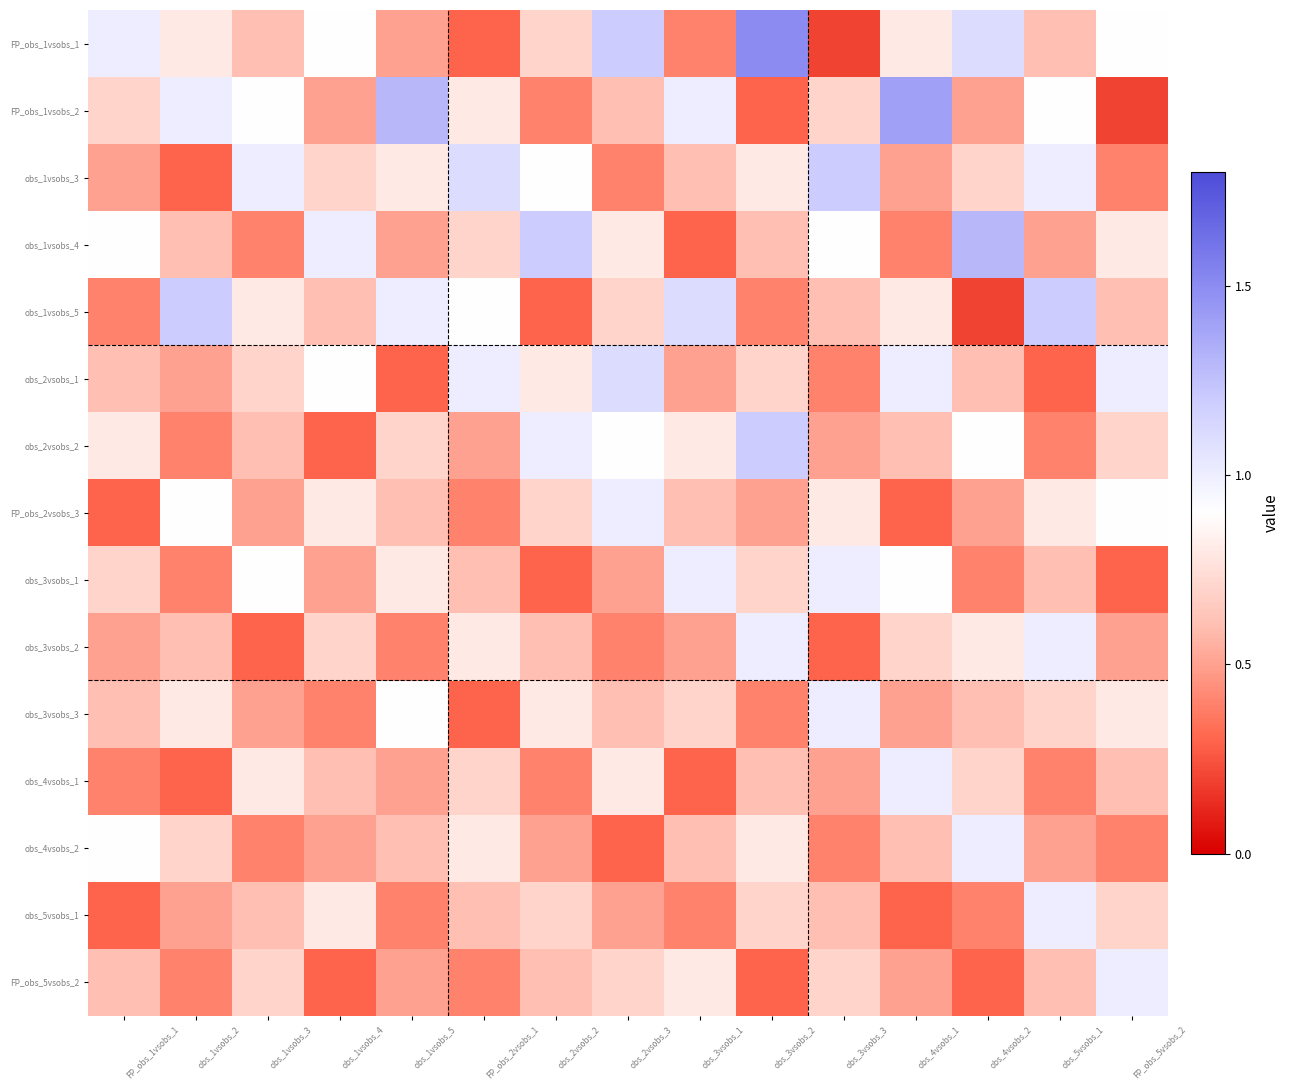

Reading left to right, list all the values displayed in this chart.

FP_obs_1vsobs_1: FP_obs_1vsobs_1=1.0	obs_1vsobs_2=0.8	obs_1vsobs_3=0.6	obs_1vsobs_4=0.9	obs_1vsobs_5=0.5	FP_obs_2vsobs_1=0.3	obs_2vsobs_2=0.7	obs_2vsobs_3=1.2	obs_3vsobs_1=0.4	obs_3vsobs_2=1.5	obs_3vsobs_3=0.2	obs_4vsobs_1=0.8	obs_4vsobs_2=1.1	obs_5vsobs_1=0.6	FP_obs_5vsobs_2=0.9
FP_obs_1vsobs_2: FP_obs_1vsobs_1=0.7	obs_1vsobs_2=1.0	obs_1vsobs_3=0.9	obs_1vsobs_4=0.5	obs_1vsobs_5=1.3	FP_obs_2vsobs_1=0.8	obs_2vsobs_2=0.4	obs_2vsobs_3=0.6	obs_3vsobs_1=1.0	obs_3vsobs_2=0.3	obs_3vsobs_3=0.7	obs_4vsobs_1=1.4	obs_4vsobs_2=0.5	obs_5vsobs_1=0.9	FP_obs_5vsobs_2=0.2
obs_1vsobs_3: FP_obs_1vsobs_1=0.5	obs_1vsobs_2=0.3	obs_1vsobs_3=1.0	obs_1vsobs_4=0.7	obs_1vsobs_5=0.8	FP_obs_2vsobs_1=1.1	obs_2vsobs_2=0.9	obs_2vsobs_3=0.4	obs_3vsobs_1=0.6	obs_3vsobs_2=0.8	obs_3vsobs_3=1.2	obs_4vsobs_1=0.5	obs_4vsobs_2=0.7	obs_5vsobs_1=1.0	FP_obs_5vsobs_2=0.4
obs_1vsobs_4: FP_obs_1vsobs_1=0.9	obs_1vsobs_2=0.6	obs_1vsobs_3=0.4	obs_1vsobs_4=1.0	obs_1vsobs_5=0.5	FP_obs_2vsobs_1=0.7	obs_2vsobs_2=1.2	obs_2vsobs_3=0.8	obs_3vsobs_1=0.3	obs_3vsobs_2=0.6	obs_3vsobs_3=0.9	obs_4vsobs_1=0.4	obs_4vsobs_2=1.3	obs_5vsobs_1=0.5	FP_obs_5vsobs_2=0.8
obs_1vsobs_5: FP_obs_1vsobs_1=0.4	obs_1vsobs_2=1.2	obs_1vsobs_3=0.8	obs_1vsobs_4=0.6	obs_1vsobs_5=1.0	FP_obs_2vsobs_1=0.9	obs_2vsobs_2=0.3	obs_2vsobs_3=0.7	obs_3vsobs_1=1.1	obs_3vsobs_2=0.4	obs_3vsobs_3=0.6	obs_4vsobs_1=0.8	obs_4vsobs_2=0.2	obs_5vsobs_1=1.2	FP_obs_5vsobs_2=0.6
obs_2vsobs_1: FP_obs_1vsobs_1=0.6	obs_1vsobs_2=0.5	obs_1vsobs_3=0.7	obs_1vsobs_4=0.9	obs_1vsobs_5=0.3	FP_obs_2vsobs_1=1.0	obs_2vsobs_2=0.8	obs_2vsobs_3=1.1	obs_3vsobs_1=0.5	obs_3vsobs_2=0.7	obs_3vsobs_3=0.4	obs_4vsobs_1=1.0	obs_4vsobs_2=0.6	obs_5vsobs_1=0.3	FP_obs_5vsobs_2=1.0
obs_2vsobs_2: FP_obs_1vsobs_1=0.8	obs_1vsobs_2=0.4	obs_1vsobs_3=0.6	obs_1vsobs_4=0.3	obs_1vsobs_5=0.7	FP_obs_2vsobs_1=0.5	obs_2vsobs_2=1.0	obs_2vsobs_3=0.9	obs_3vsobs_1=0.8	obs_3vsobs_2=1.2	obs_3vsobs_3=0.5	obs_4vsobs_1=0.6	obs_4vsobs_2=0.9	obs_5vsobs_1=0.4	FP_obs_5vsobs_2=0.7
FP_obs_2vsobs_3: FP_obs_1vsobs_1=0.3	obs_1vsobs_2=0.9	obs_1vsobs_3=0.5	obs_1vsobs_4=0.8	obs_1vsobs_5=0.6	FP_obs_2vsobs_1=0.4	obs_2vsobs_2=0.7	obs_2vsobs_3=1.0	obs_3vsobs_1=0.6	obs_3vsobs_2=0.5	obs_3vsobs_3=0.8	obs_4vsobs_1=0.3	obs_4vsobs_2=0.5	obs_5vsobs_1=0.8	FP_obs_5vsobs_2=0.9
obs_3vsobs_1: FP_obs_1vsobs_1=0.7	obs_1vsobs_2=0.4	obs_1vsobs_3=0.9	obs_1vsobs_4=0.5	obs_1vsobs_5=0.8	FP_obs_2vsobs_1=0.6	obs_2vsobs_2=0.3	obs_2vsobs_3=0.5	obs_3vsobs_1=1.0	obs_3vsobs_2=0.7	obs_3vsobs_3=1.0	obs_4vsobs_1=0.9	obs_4vsobs_2=0.4	obs_5vsobs_1=0.6	FP_obs_5vsobs_2=0.3
obs_3vsobs_2: FP_obs_1vsobs_1=0.5	obs_1vsobs_2=0.6	obs_1vsobs_3=0.3	obs_1vsobs_4=0.7	obs_1vsobs_5=0.4	FP_obs_2vsobs_1=0.8	obs_2vsobs_2=0.6	obs_2vsobs_3=0.4	obs_3vsobs_1=0.5	obs_3vsobs_2=1.0	obs_3vsobs_3=0.3	obs_4vsobs_1=0.7	obs_4vsobs_2=0.8	obs_5vsobs_1=1.0	FP_obs_5vsobs_2=0.5
obs_3vsobs_3: FP_obs_1vsobs_1=0.6	obs_1vsobs_2=0.8	obs_1vsobs_3=0.5	obs_1vsobs_4=0.4	obs_1vsobs_5=0.9	FP_obs_2vsobs_1=0.3	obs_2vsobs_2=0.8	obs_2vsobs_3=0.6	obs_3vsobs_1=0.7	obs_3vsobs_2=0.4	obs_3vsobs_3=1.0	obs_4vsobs_1=0.5	obs_4vsobs_2=0.6	obs_5vsobs_1=0.7	FP_obs_5vsobs_2=0.8
obs_4vsobs_1: FP_obs_1vsobs_1=0.4	obs_1vsobs_2=0.3	obs_1vsobs_3=0.8	obs_1vsobs_4=0.6	obs_1vsobs_5=0.5	FP_obs_2vsobs_1=0.7	obs_2vsobs_2=0.4	obs_2vsobs_3=0.8	obs_3vsobs_1=0.3	obs_3vsobs_2=0.6	obs_3vsobs_3=0.5	obs_4vsobs_1=1.0	obs_4vsobs_2=0.7	obs_5vsobs_1=0.4	FP_obs_5vsobs_2=0.6
obs_4vsobs_2: FP_obs_1vsobs_1=0.9	obs_1vsobs_2=0.7	obs_1vsobs_3=0.4	obs_1vsobs_4=0.5	obs_1vsobs_5=0.6	FP_obs_2vsobs_1=0.8	obs_2vsobs_2=0.5	obs_2vsobs_3=0.3	obs_3vsobs_1=0.6	obs_3vsobs_2=0.8	obs_3vsobs_3=0.4	obs_4vsobs_1=0.6	obs_4vsobs_2=1.0	obs_5vsobs_1=0.5	FP_obs_5vsobs_2=0.4
obs_5vsobs_1: FP_obs_1vsobs_1=0.3	obs_1vsobs_2=0.5	obs_1vsobs_3=0.6	obs_1vsobs_4=0.8	obs_1vsobs_5=0.4	FP_obs_2vsobs_1=0.6	obs_2vsobs_2=0.7	obs_2vsobs_3=0.5	obs_3vsobs_1=0.4	obs_3vsobs_2=0.7	obs_3vsobs_3=0.6	obs_4vsobs_1=0.3	obs_4vsobs_2=0.4	obs_5vsobs_1=1.0	FP_obs_5vsobs_2=0.7
FP_obs_5vsobs_2: FP_obs_1vsobs_1=0.6	obs_1vsobs_2=0.4	obs_1vsobs_3=0.7	obs_1vsobs_4=0.3	obs_1vsobs_5=0.5	FP_obs_2vsobs_1=0.4	obs_2vsobs_2=0.6	obs_2vsobs_3=0.7	obs_3vsobs_1=0.8	obs_3vsobs_2=0.3	obs_3vsobs_3=0.7	obs_4vsobs_1=0.5	obs_4vsobs_2=0.3	obs_5vsobs_1=0.6	FP_obs_5vsobs_2=1.0